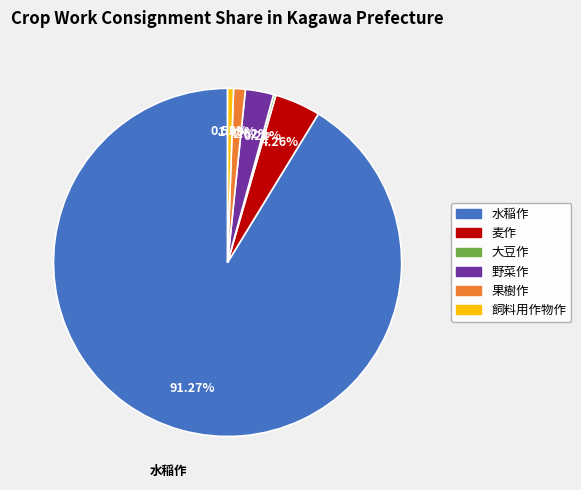

Is there any slice that represents more than half of the pie?

Yes